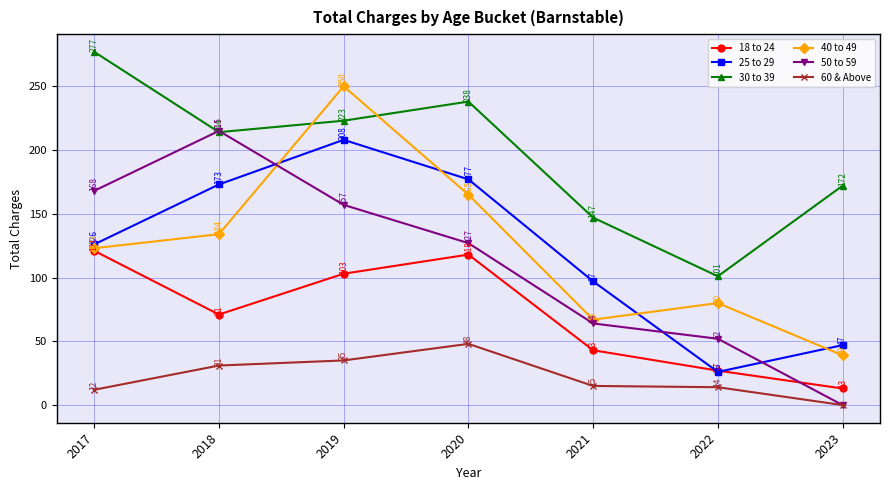

How many values in the 30 to 39 series are below 214?

3